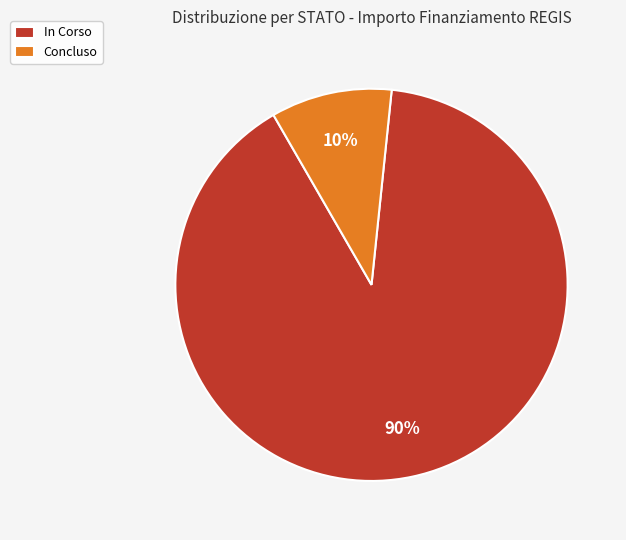

Approximately how many times larger is the value at In Corso compared to Concluso?

9.0